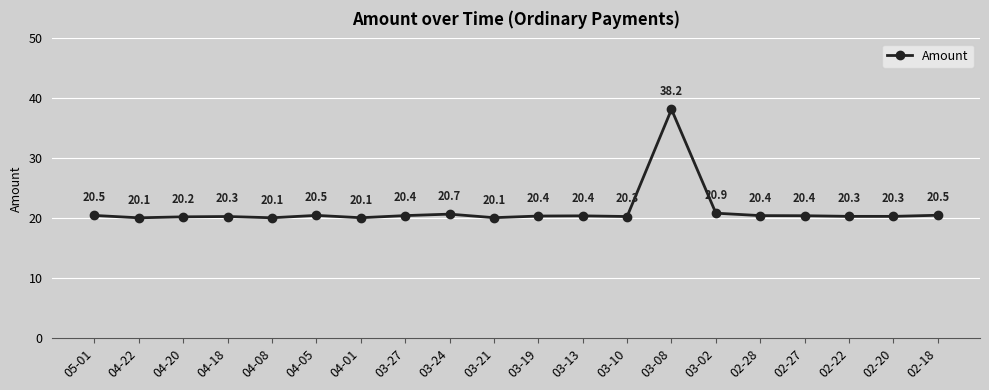

What is the value of the 3rd point from the left?

20.2